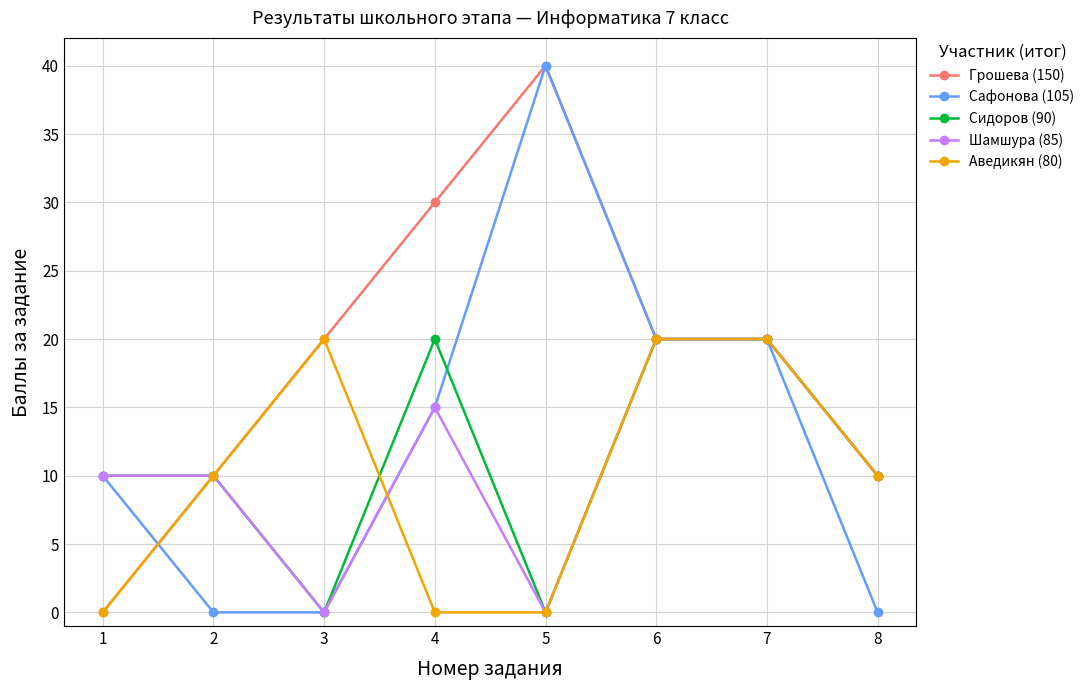

The value of Сидоров (90) at 8 is 5. True or false?

False